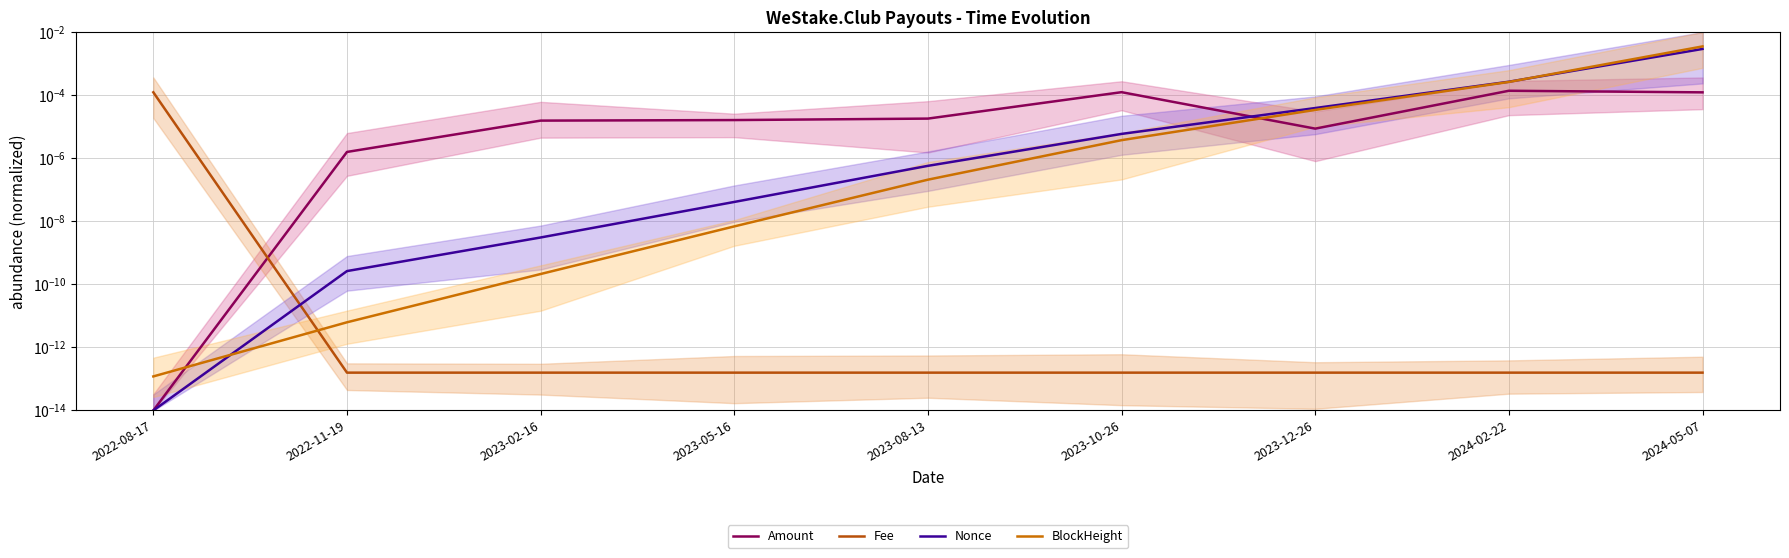

How many data points does each series have?

9